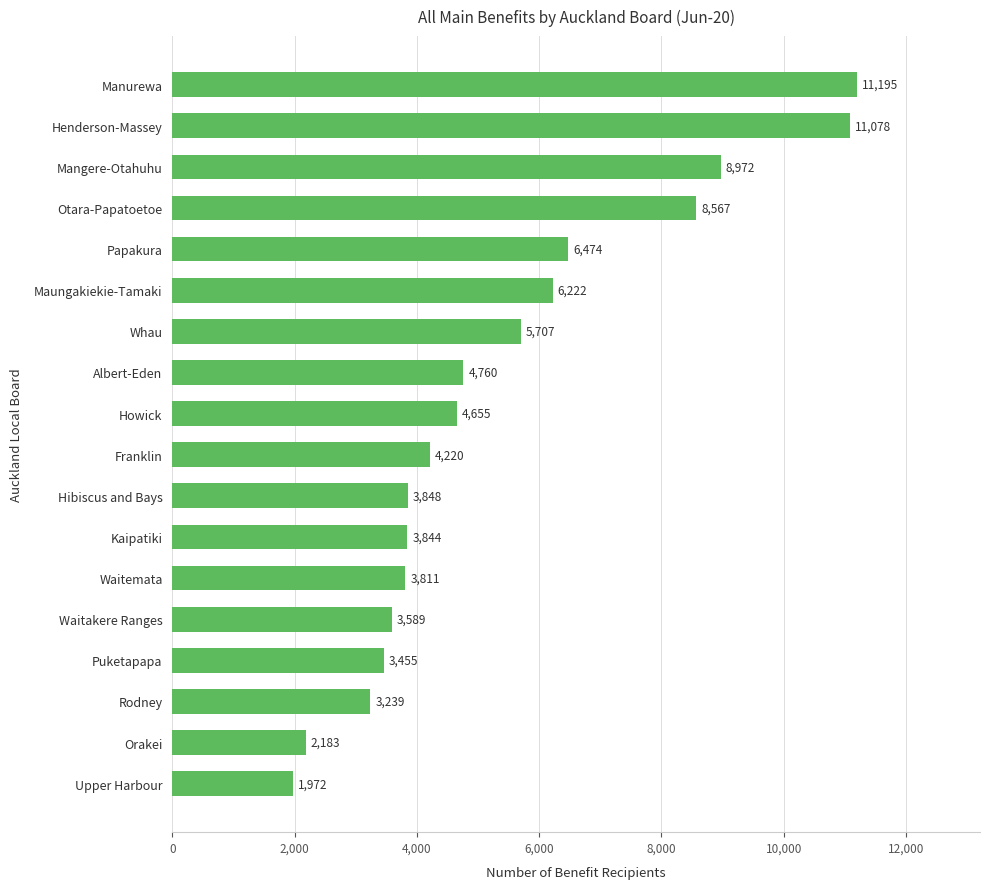

How many data points does each series have?

18